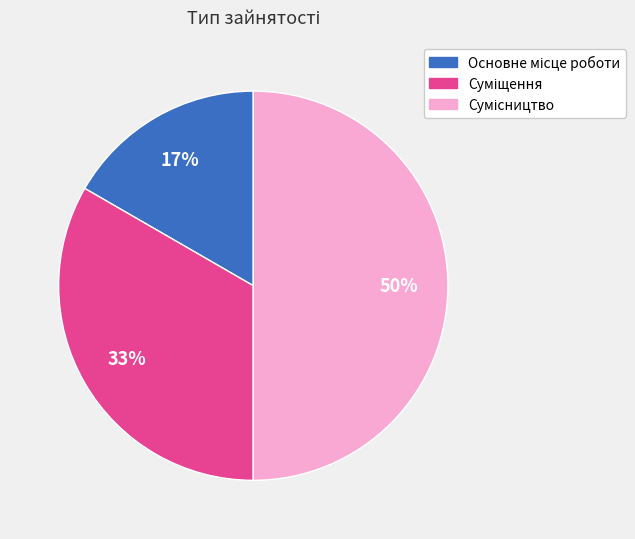

To the nearest percent, what is the average slice percentage?

33%